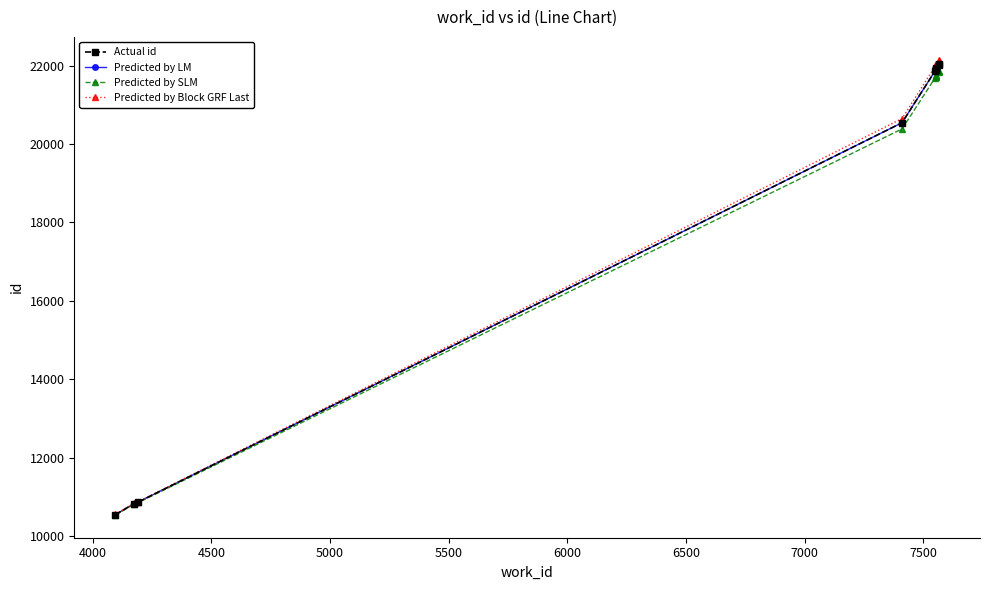

What is the value of the Predicted by SLM point at the 1st from the left?

10539.8